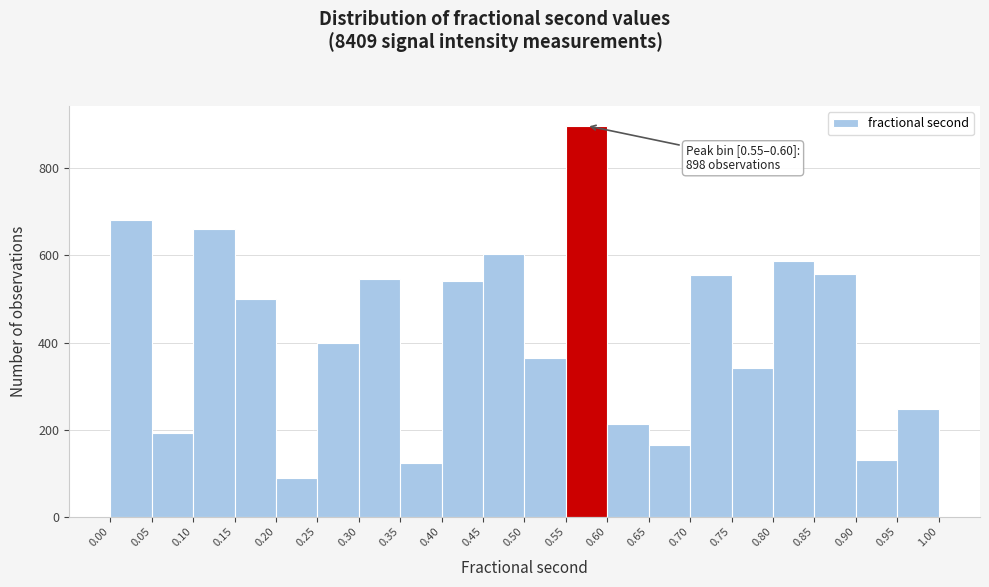

Which range on the x-axis has the tallest bar?

0.55 to 0.60